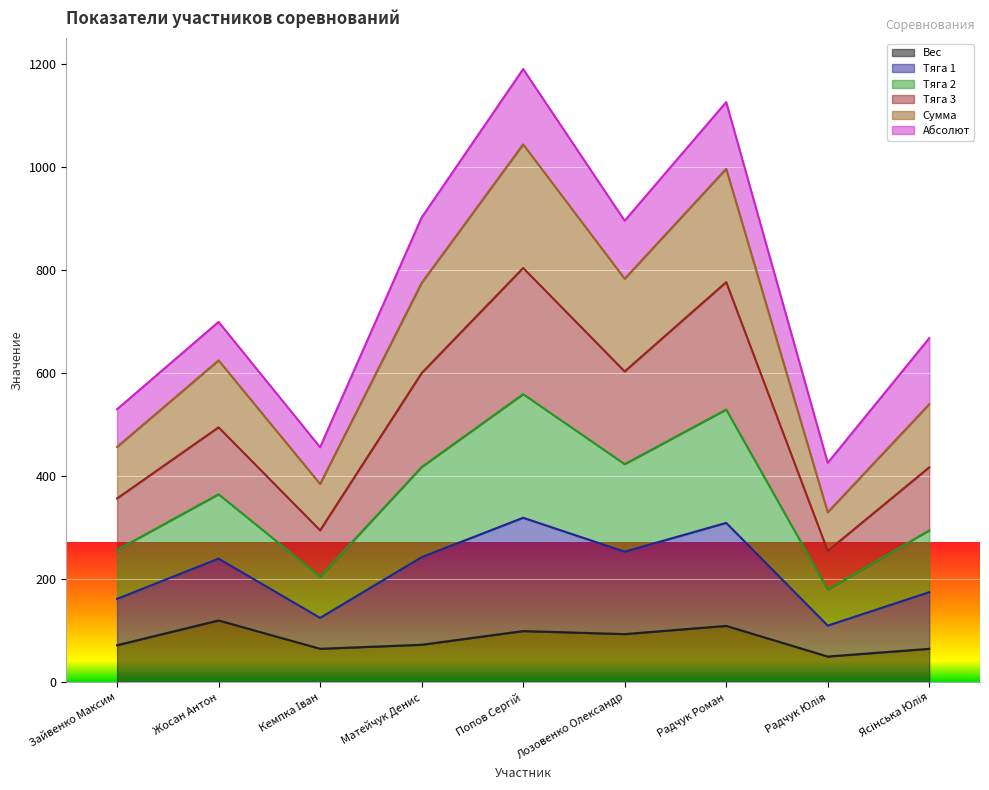

What are all the series names shown in the legend?

Вес, Тяга 1, Тяга 2, Тяга 3, Сумма, Абсолют